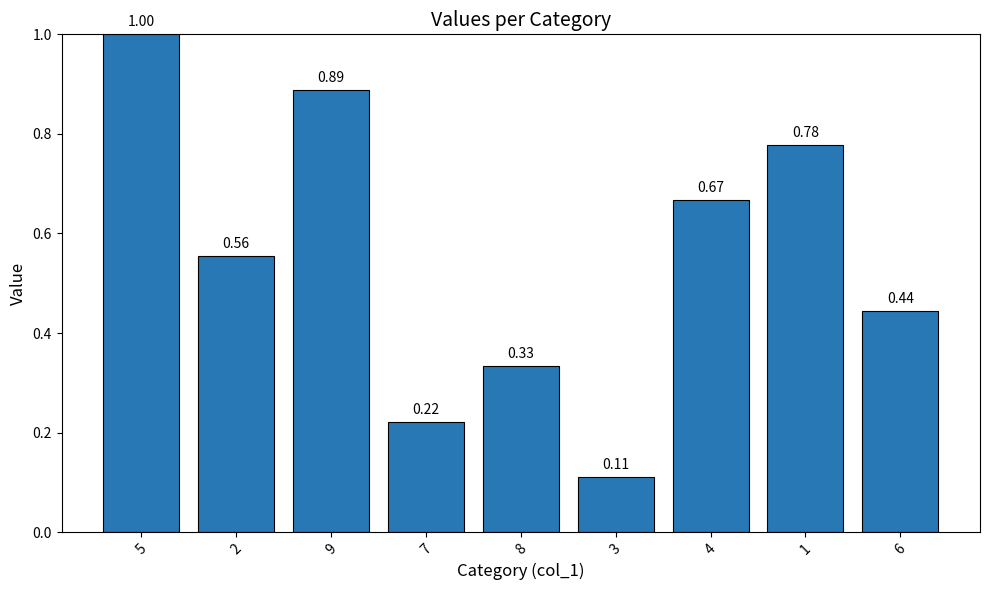

What is the sum of the values at 3 and 5?

1.1